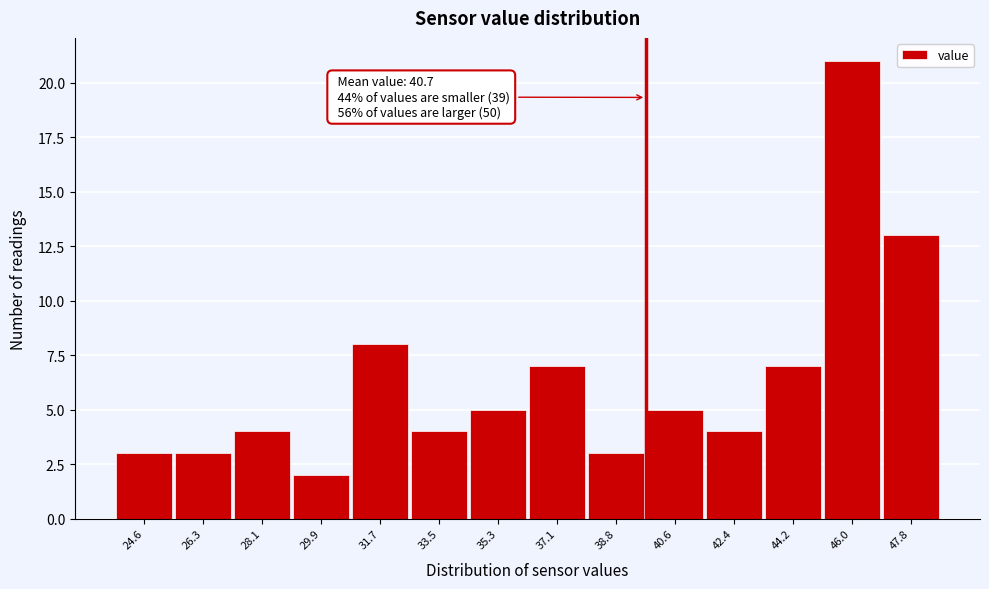

Reading right to left, what are all the values shown in this chart?

47.8=13	46.0=21	44.2=7	42.4=4	40.6=5	38.8=3	37.1=7	35.3=5	33.5=4	31.7=8	29.9=2	28.1=4	26.3=3	24.6=3